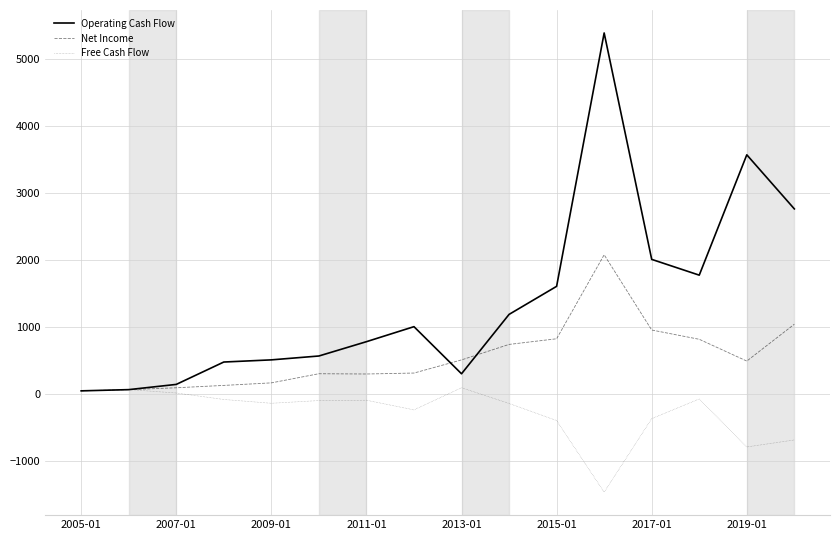

What are all the series names shown in the legend?

Operating Cash Flow, Net Income, Free Cash Flow